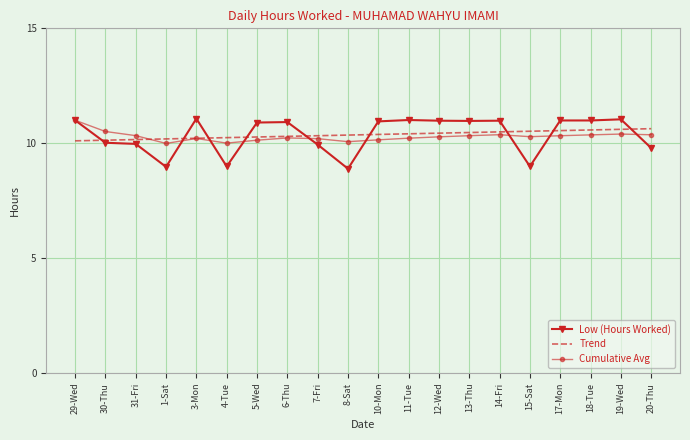

What is the approximate value of Cumulative Avg at 12-Wed?

10.3